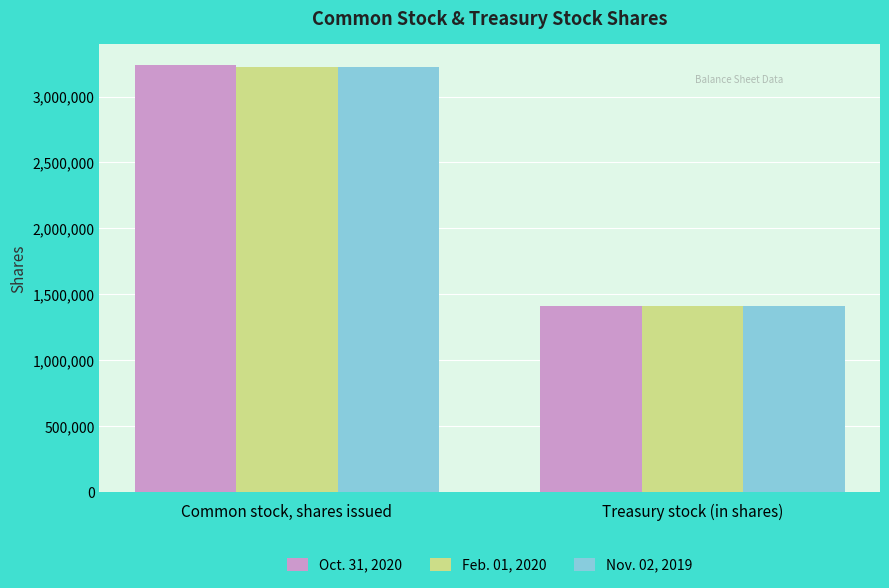

True or false: Nov. 02, 2019 has a value of 3225627 at Common stock, shares issued.

True